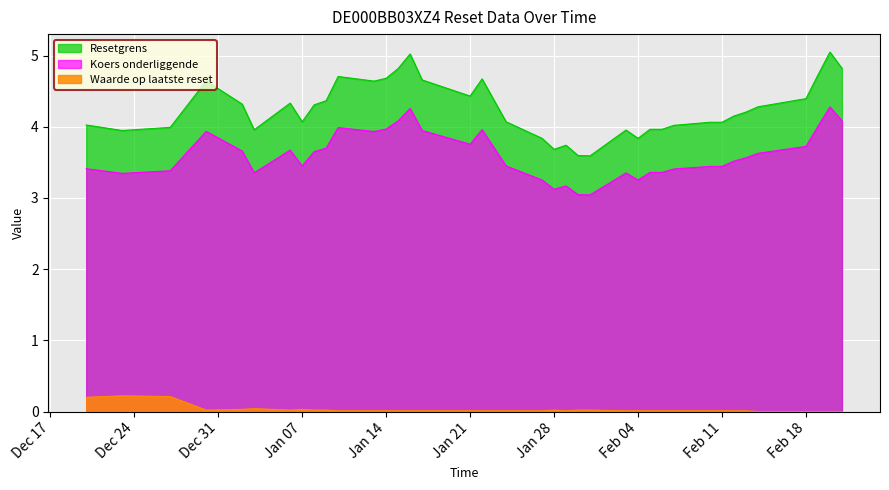

What are all the series names shown in the legend?

Resetgrens, Koers onderliggende, Waarde op laatste reset